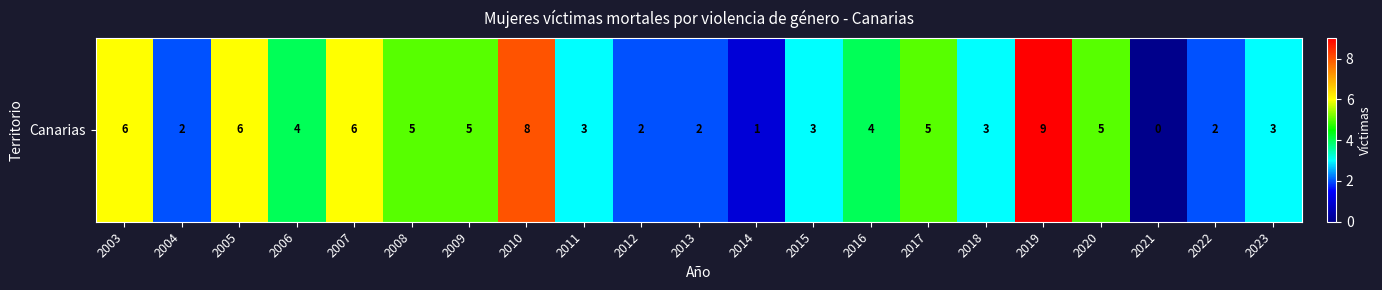

What is the sum of the values at 2006 and 2018?

7